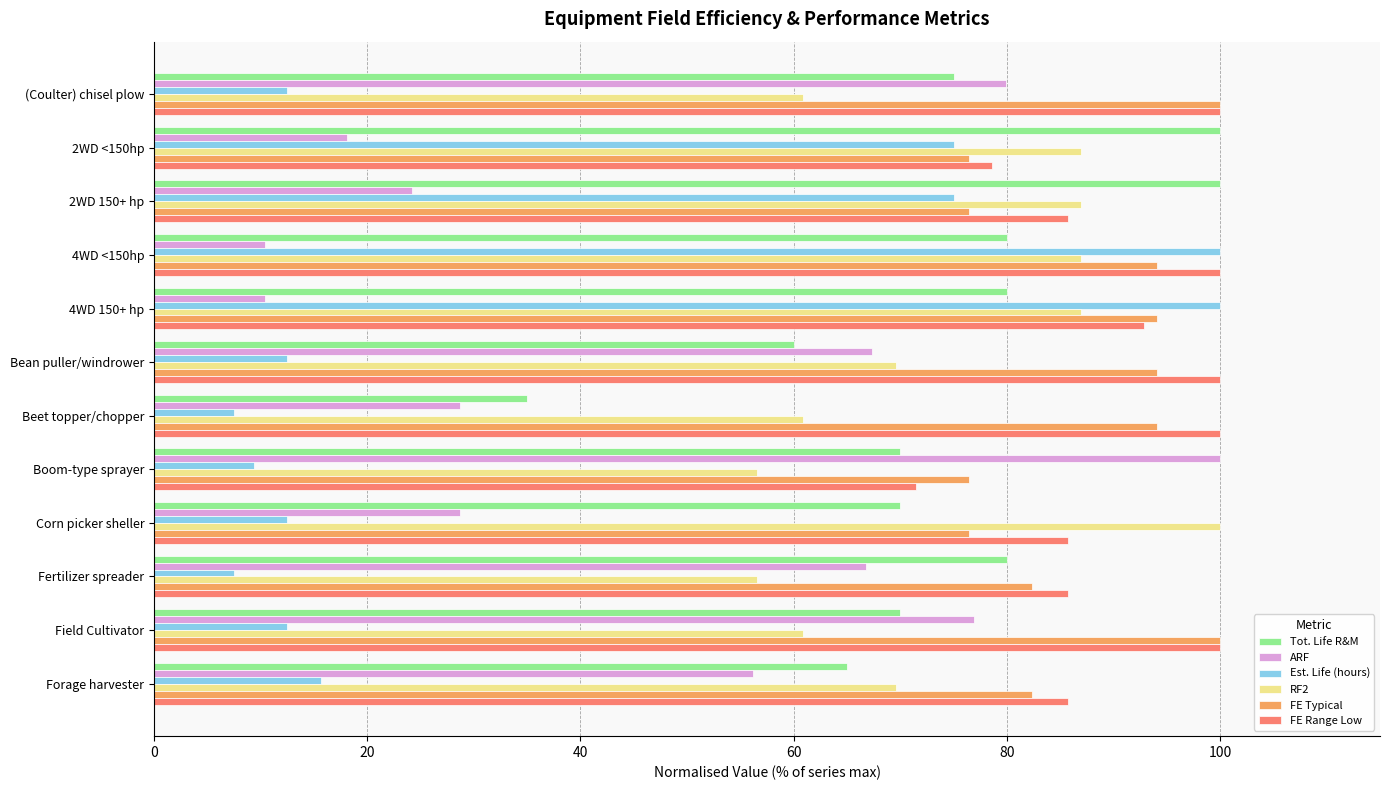

What is the total value across all series at Bean puller/windrower?

403.6